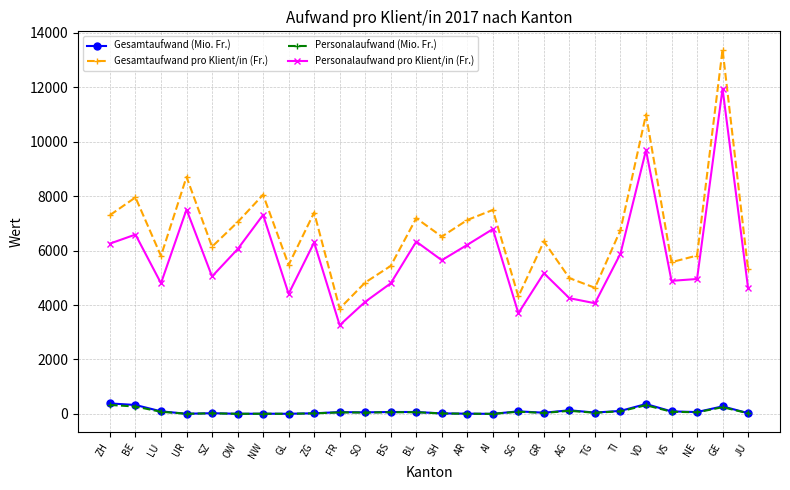

What position from the right is SO?

16